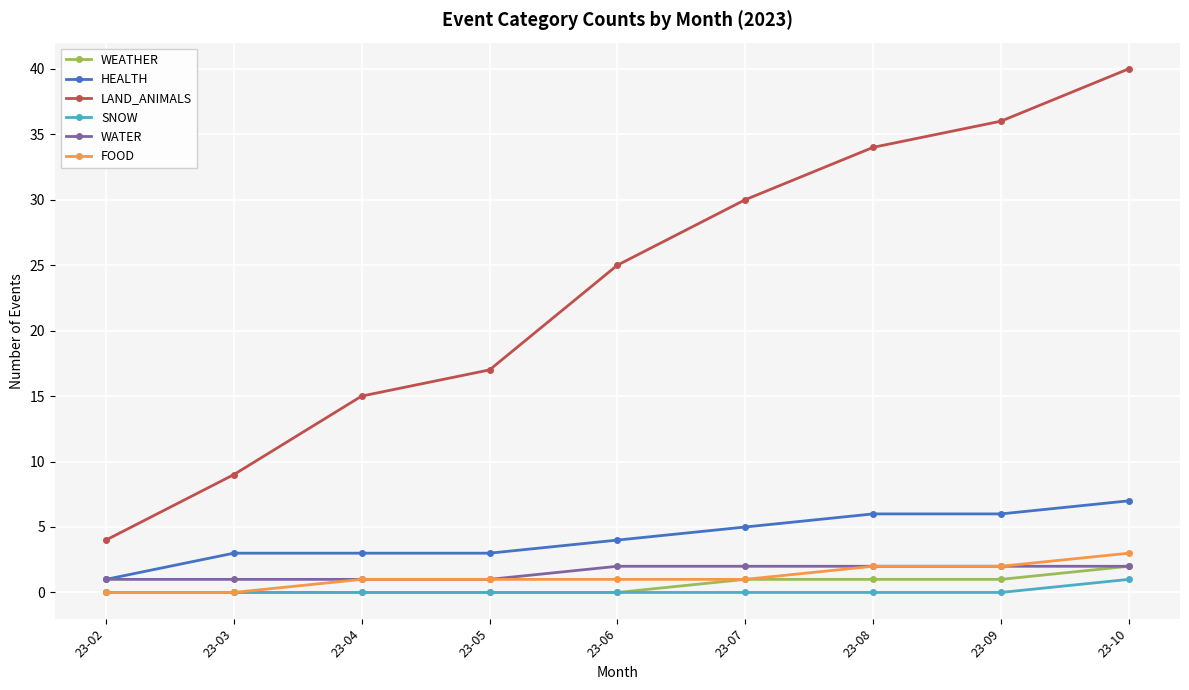

At which category does the chart reach its peak across all series?

23-10